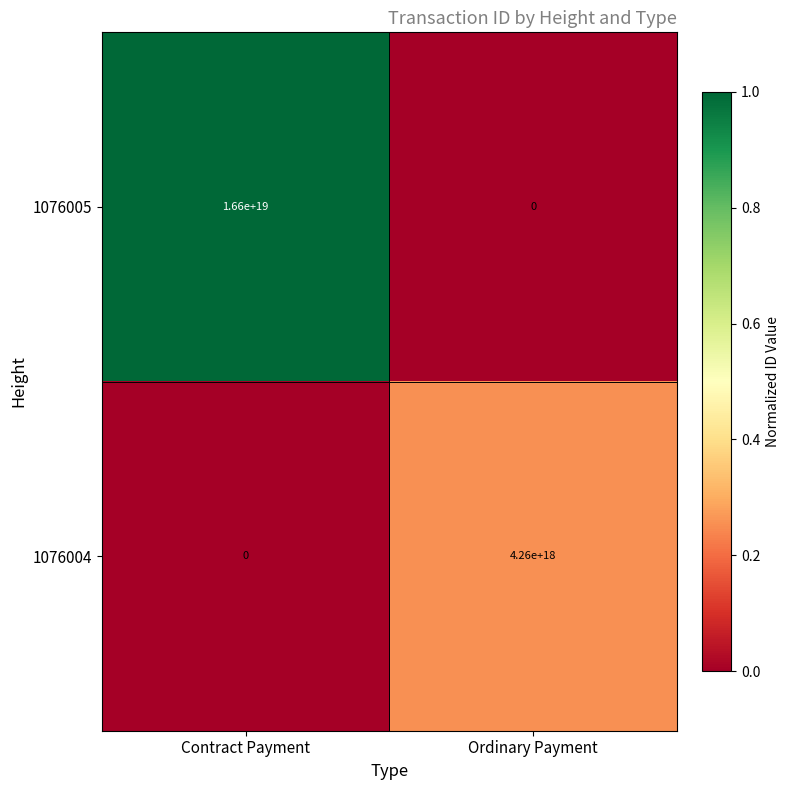

How many data points in 1076005 are less than 16600000000000000000?

1